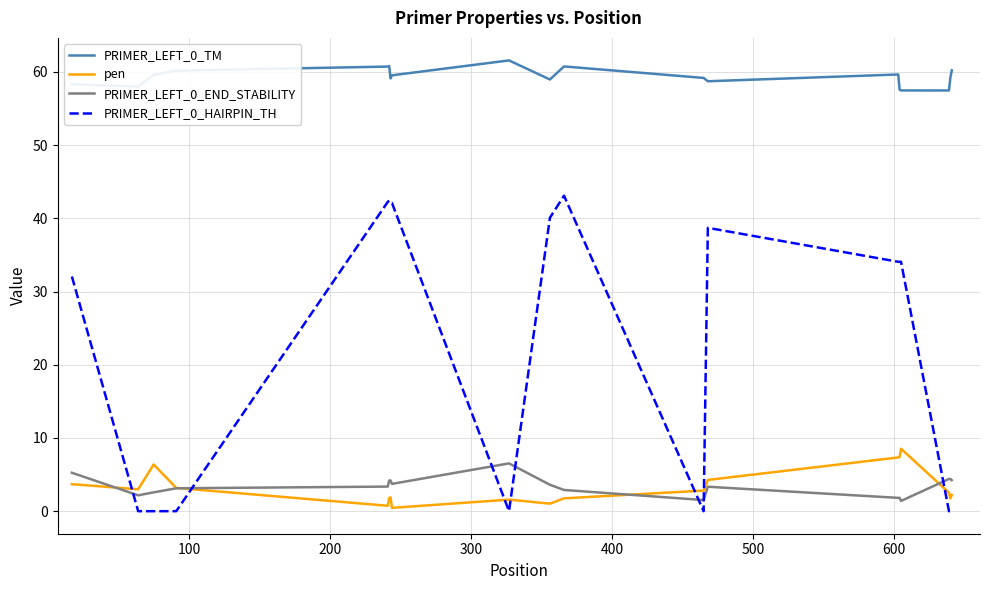

Which series has the largest total across all categories?

PRIMER_LEFT_0_TM